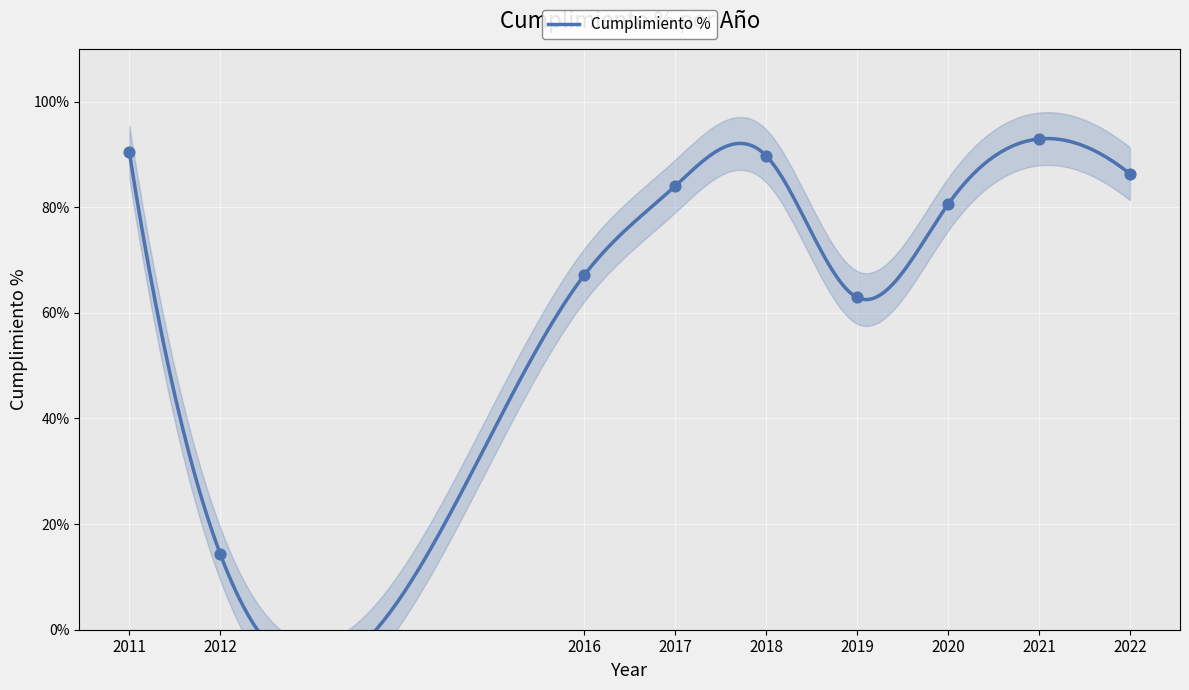

Approximately how many times larger is the value at 2011 compared to 2020?

1.1